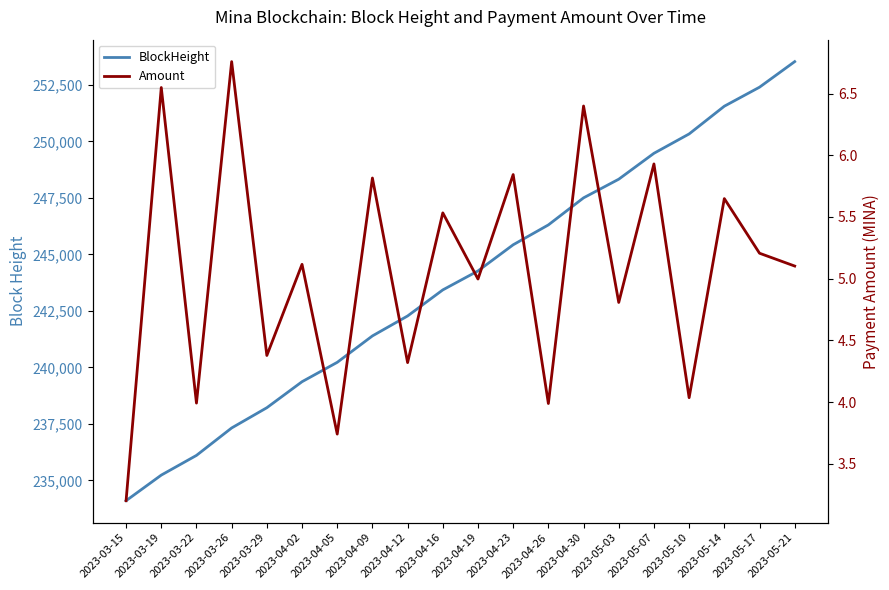

The value of BlockHeight at 2023-04-02 is 239367.0. True or false?

True